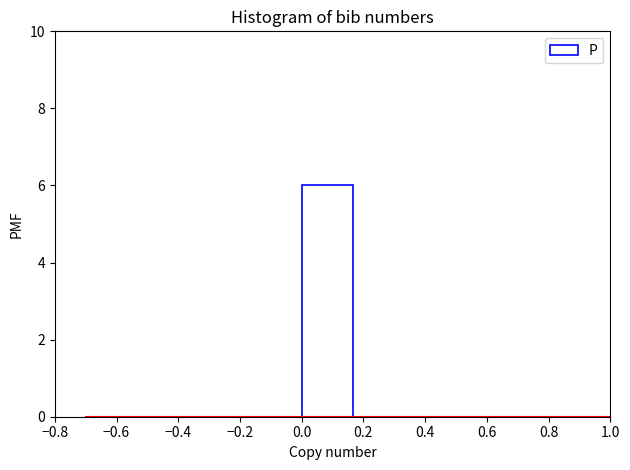

Reading left to right, transcribe this chart: for each bar, give the range it covers on the x-axis and its height. Neither the bar edges nor the heights are printed on the chart, so give them approximately, as read against the axes.

-0.50 to -0.34: 0
-0.34 to -0.16: 0
-0.16 to 0.00: 0
0.00 to 0.16: 6
0.16 to 0.34: 0
0.34 to 0.50: 0